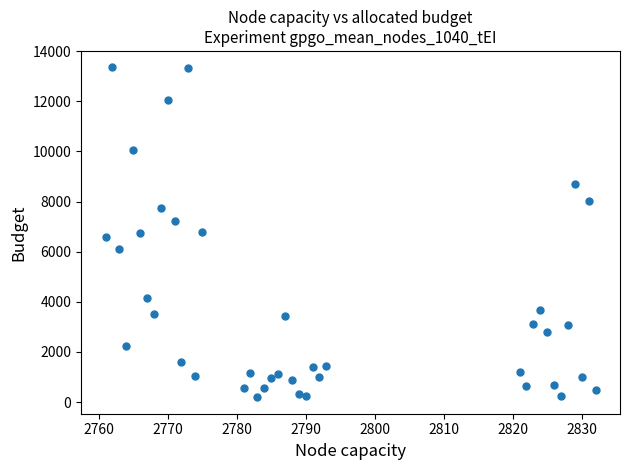

What is the range of Y values (max minus min)?

13159